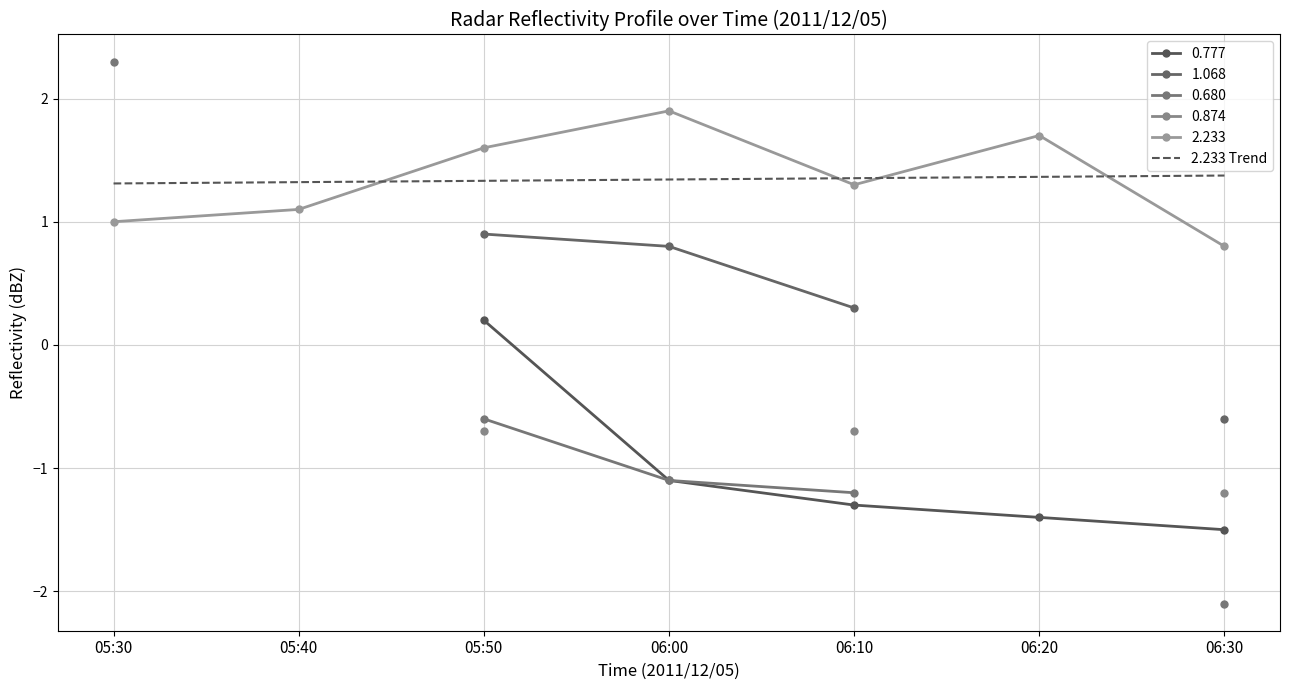

What is the sum of the values at 05:50 and 06:30?

2.7